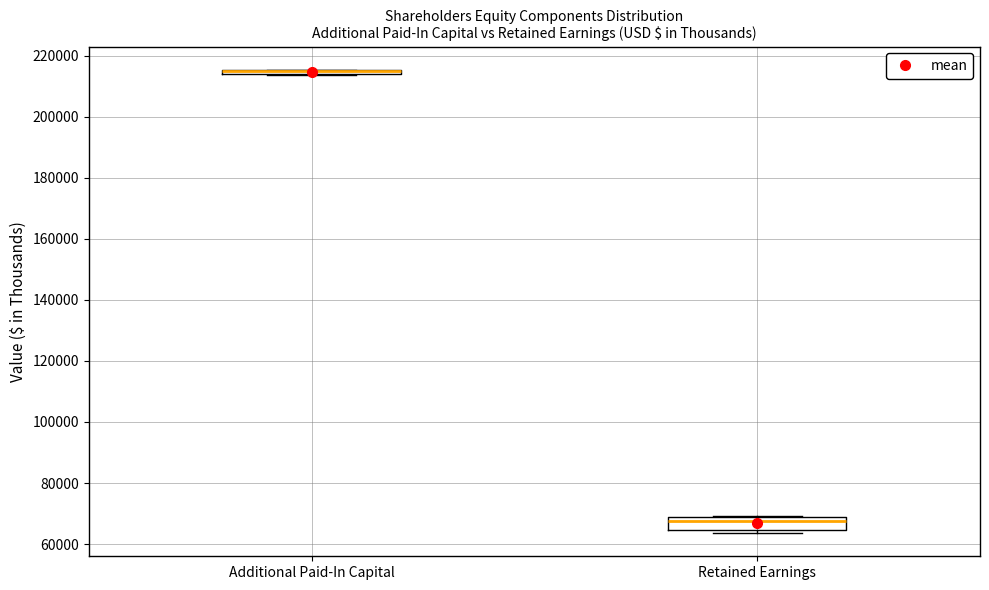

Comparing the boxes themselves (not the whiskers), which one is the tallest?

Retained Earnings